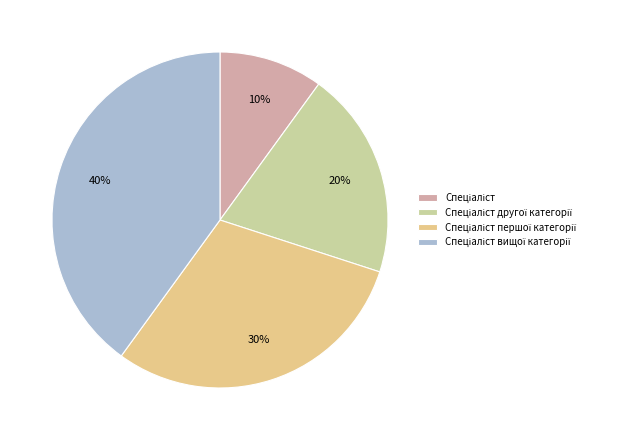

To the nearest percent, what is the difference between the largest and smallest slice percentages?

30%